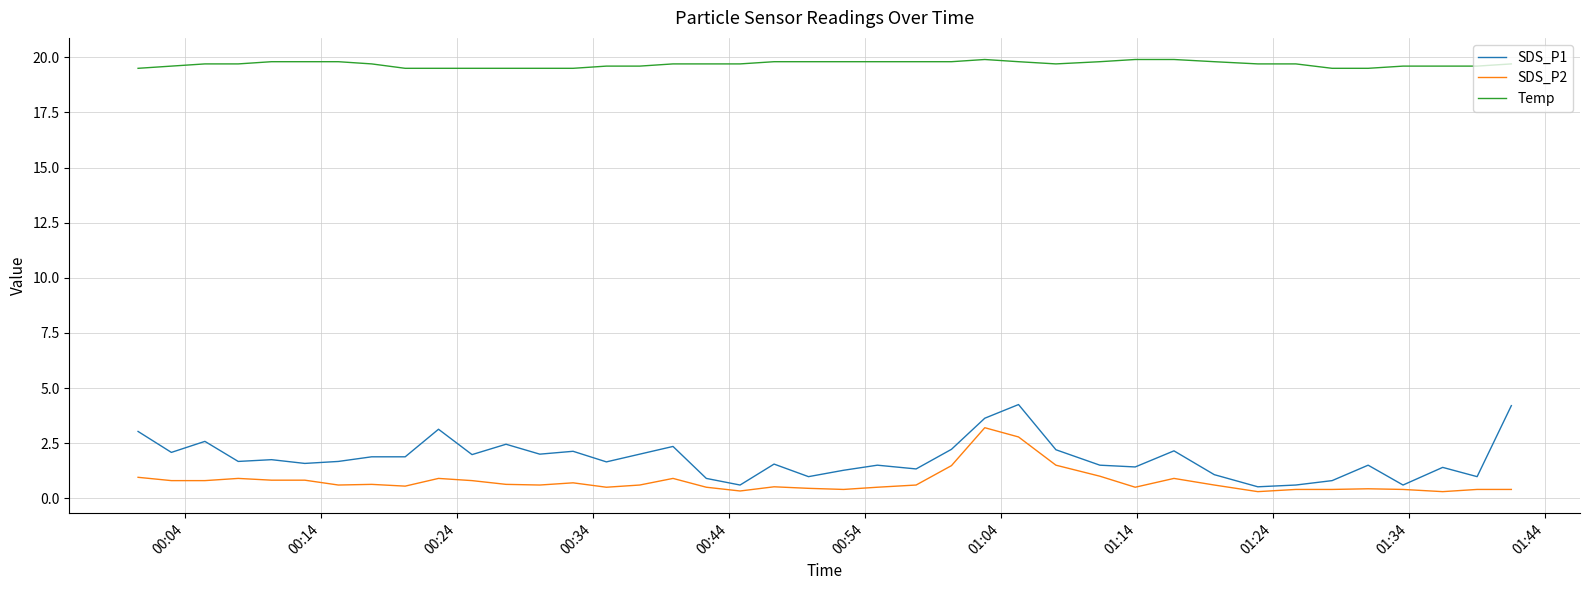

How many distinct data groups are displayed?

3